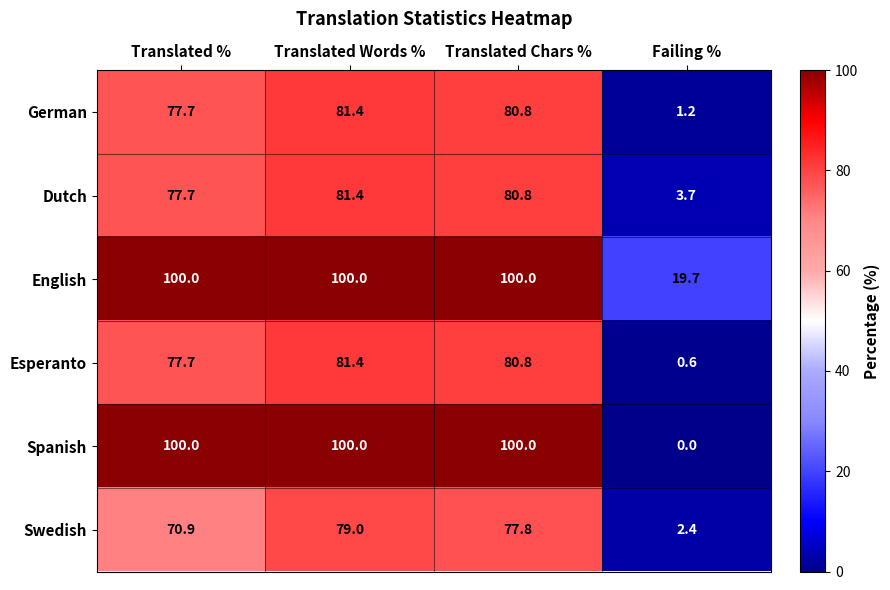

Which series has the largest range (max minus min)?

Spanish